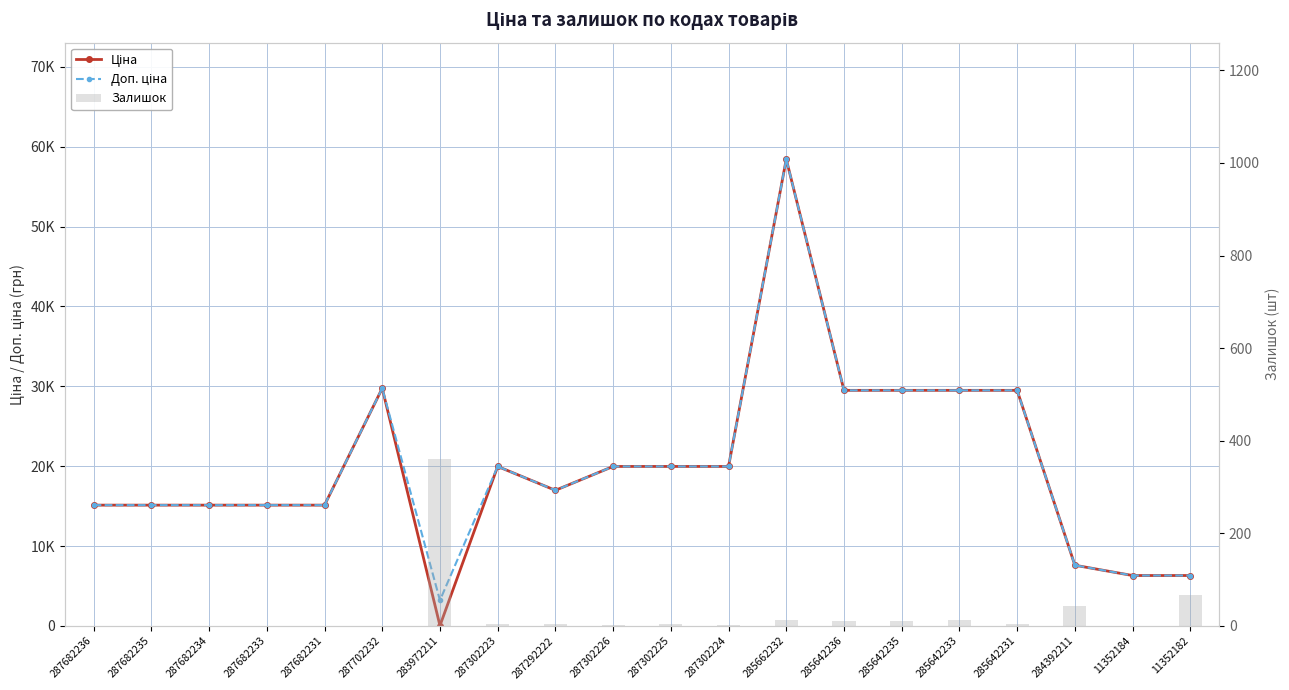

At how many categories does at least one series exceed 13894?

16